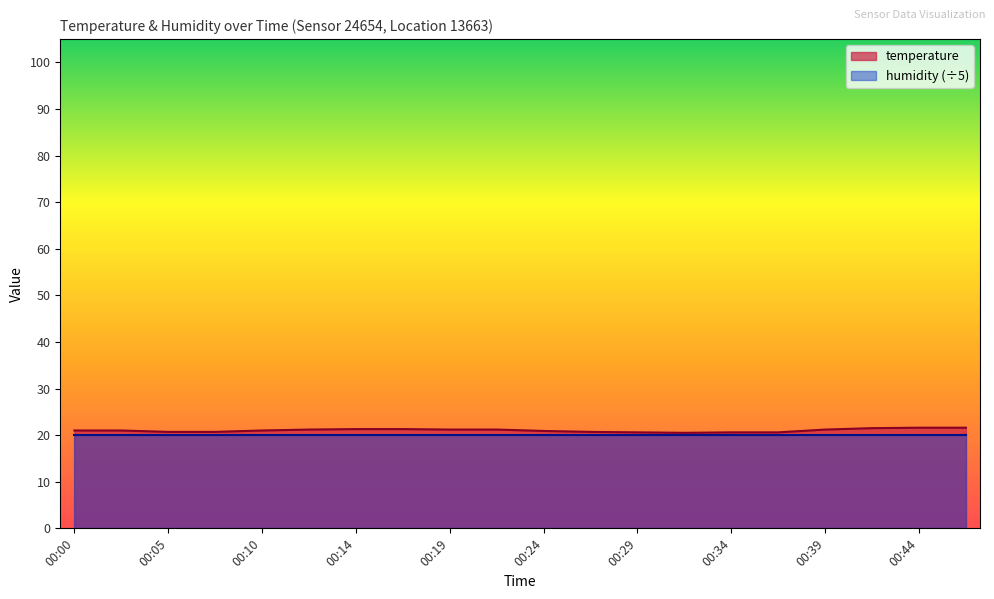

Is it true that the value at 00:17 is 21.3?

True